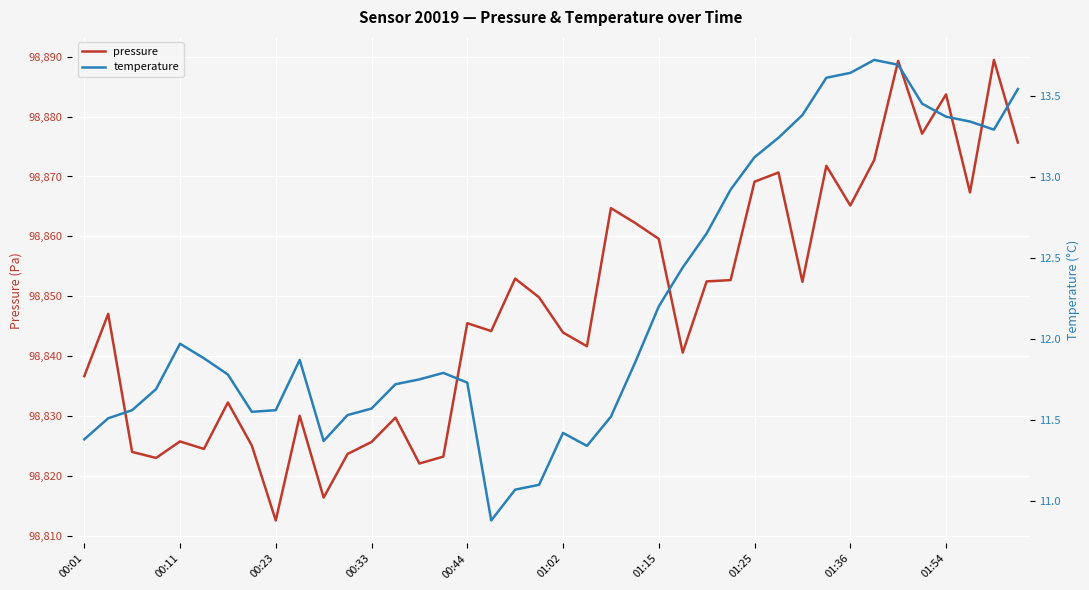

Does the chart display data point markers on the line(s)?

No